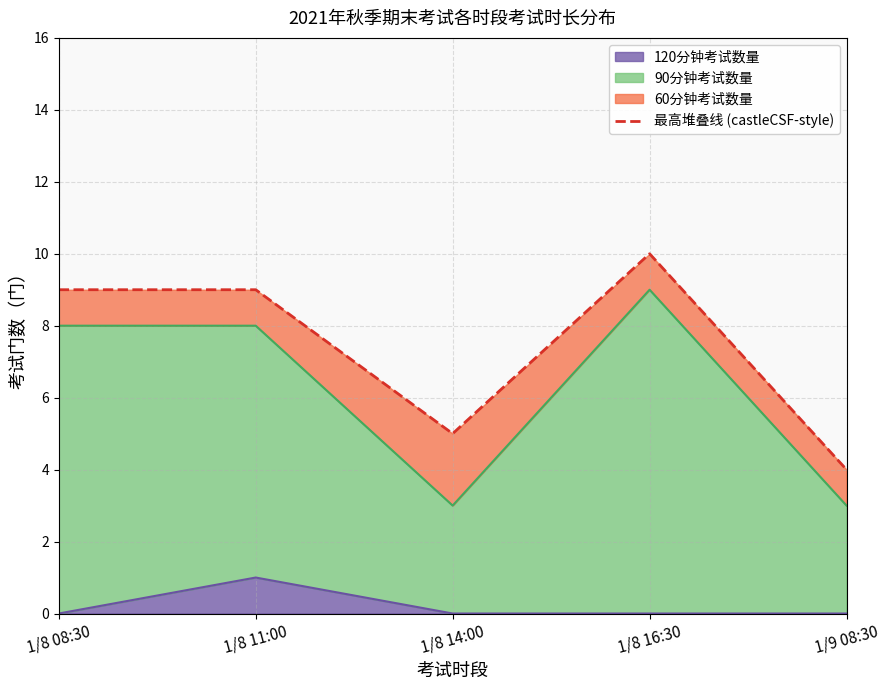

What is the value of the 5th point from the left?

4